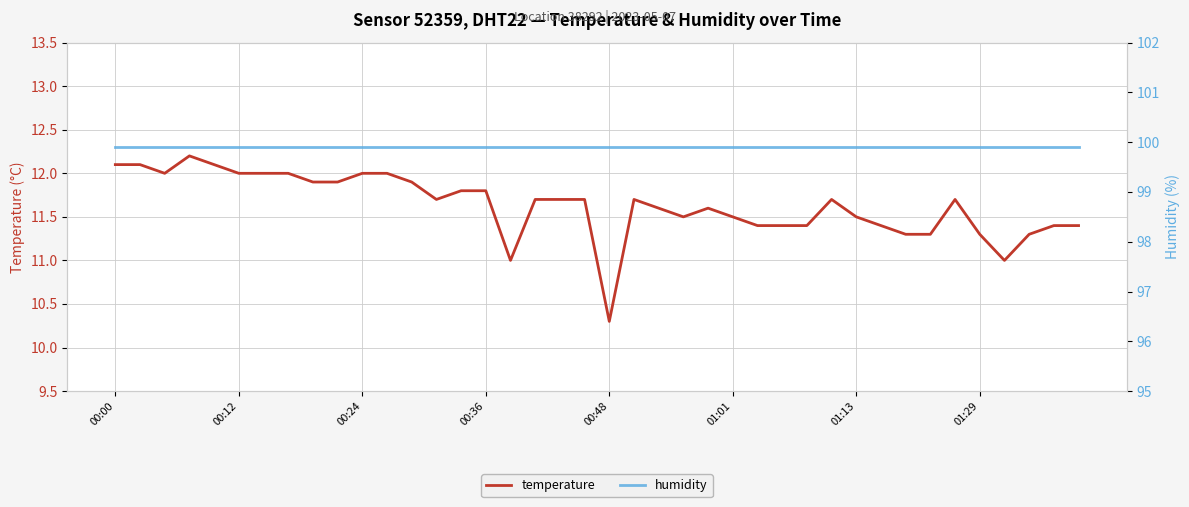

Which series has the largest total across all categories?

humidity